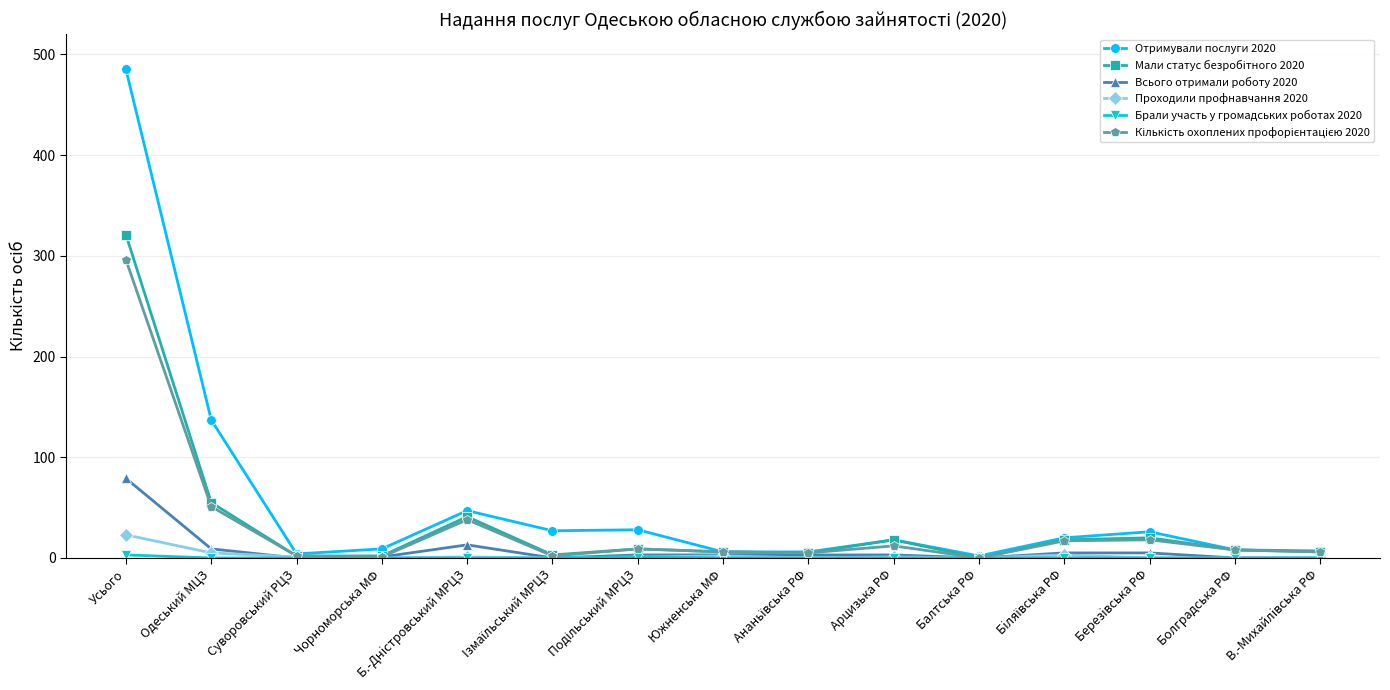

Does the chart display data point markers on the line(s)?

Yes